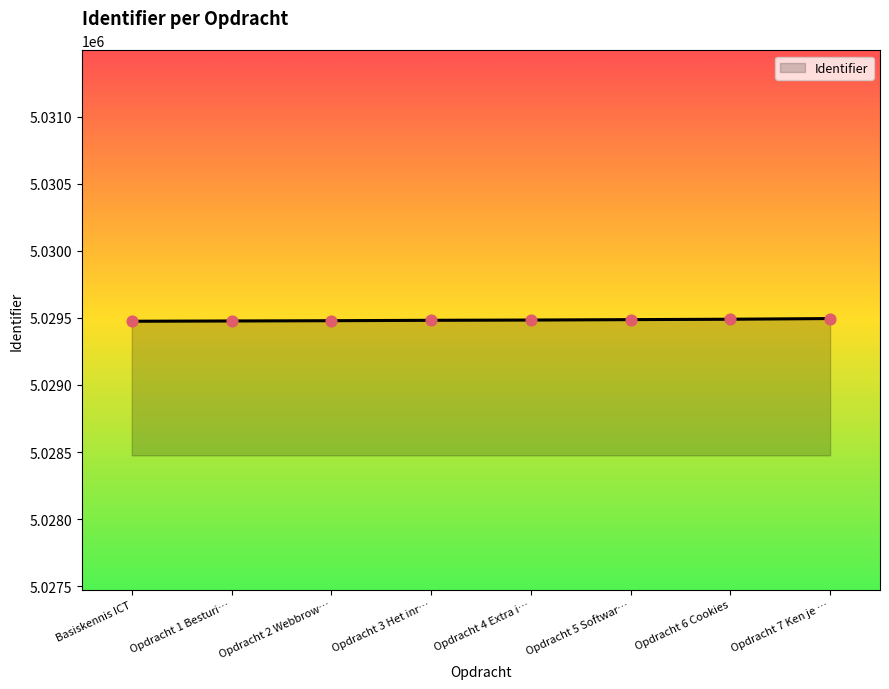

What is the ratio of the value at Opdracht 1 Besturi… to the value at Opdracht 7 Ken je …?

1.0